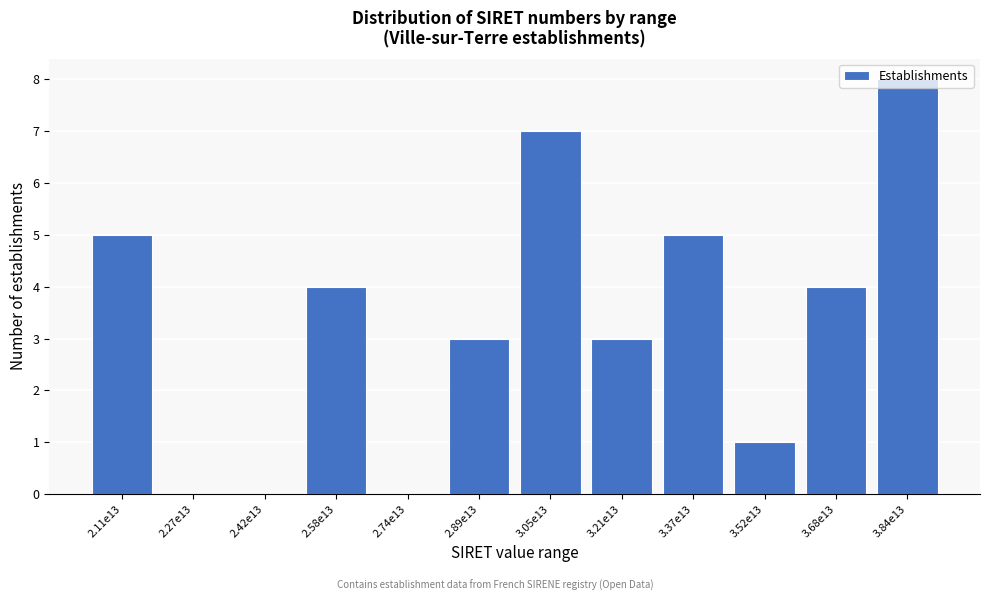

The value at 2.89e13 is 3. True or false?

True